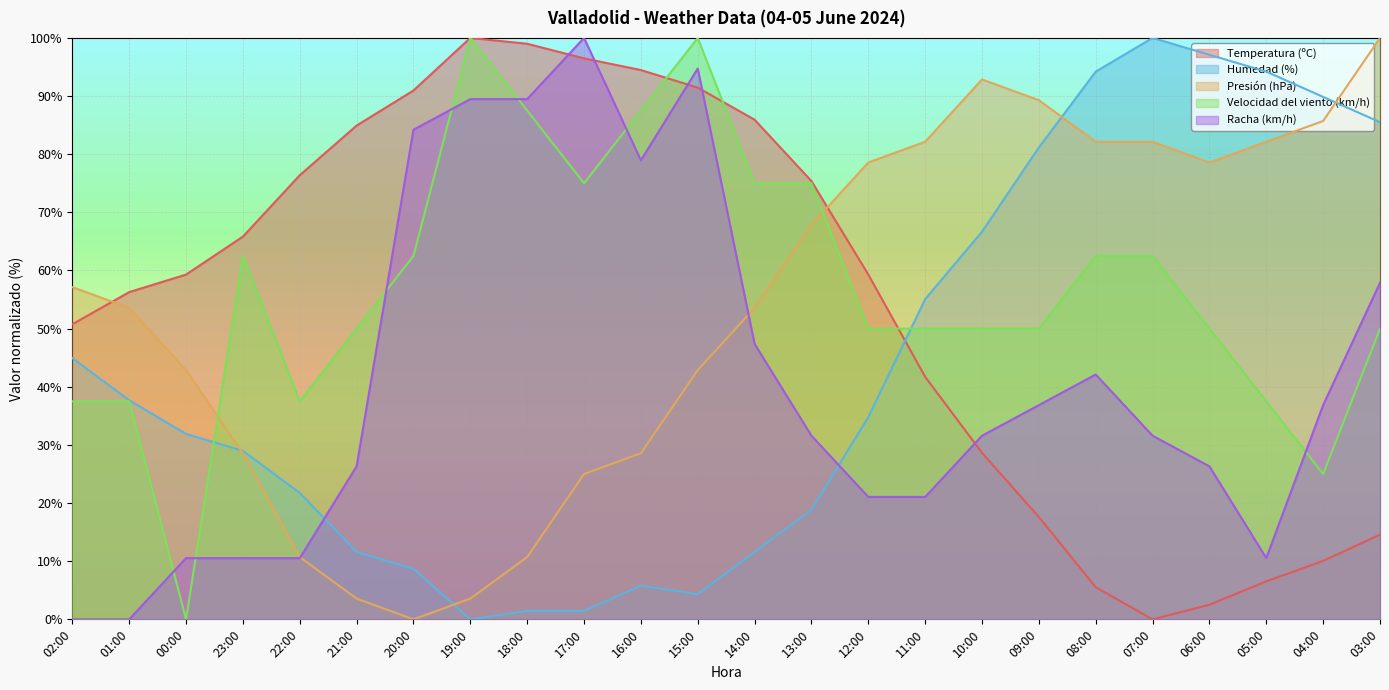

What are all the series names shown in the legend?

Temperatura (ºC), Humedad (%), Presión (hPa), Velocidad del viento (km/h), Racha (km/h)